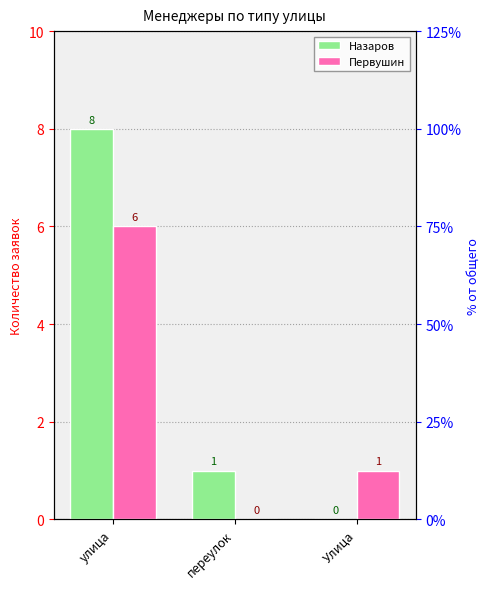

What value does the Назаров series have at улица?

8